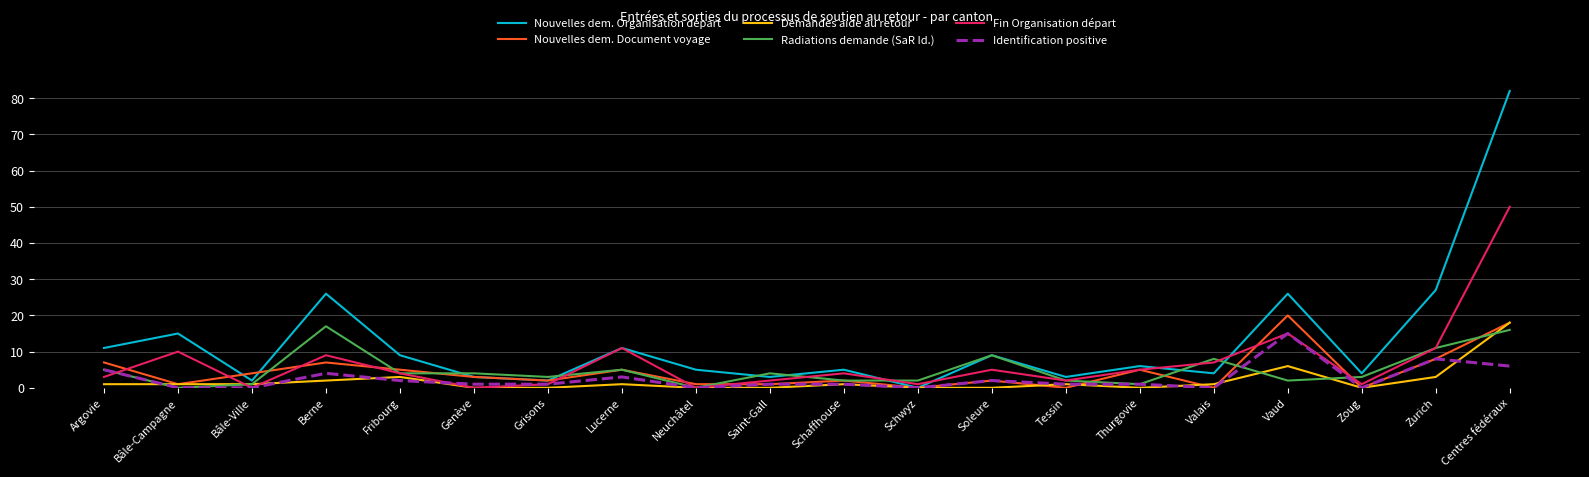

Which category has the highest value across all series?

Centres fédéraux